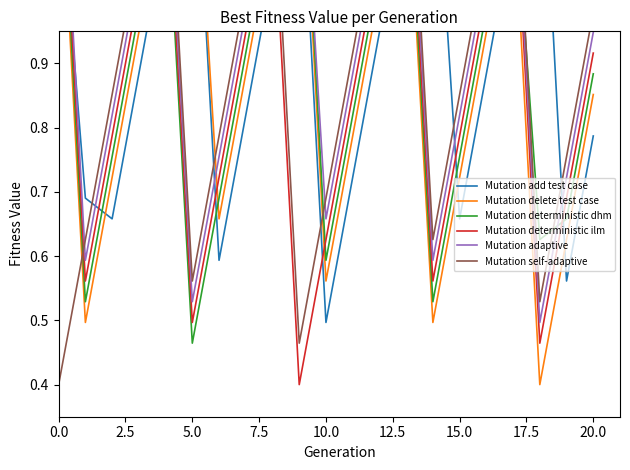

The 三 series shows 0.9 at 17.5. True or false?

True